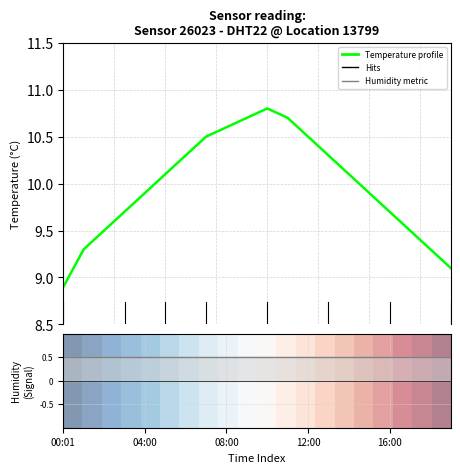

Which label corresponds to the smallest value in the chart?

00:01